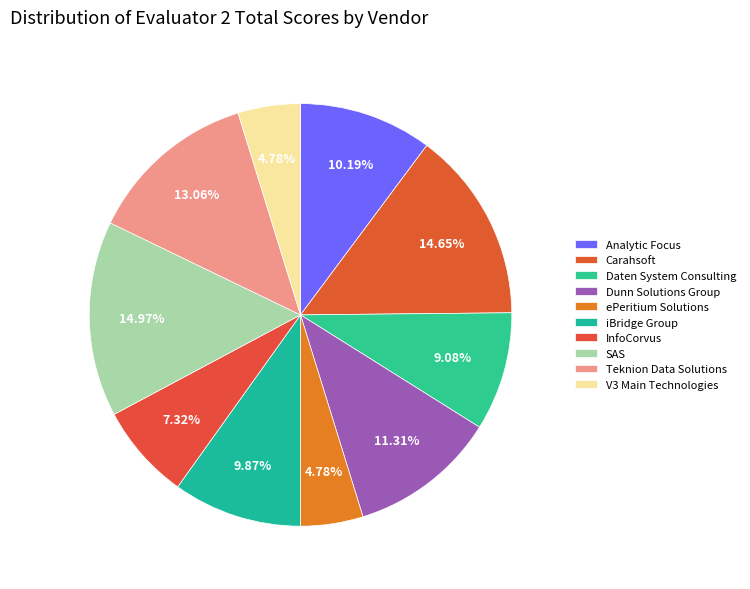

Count the number of slices in the pie.

10